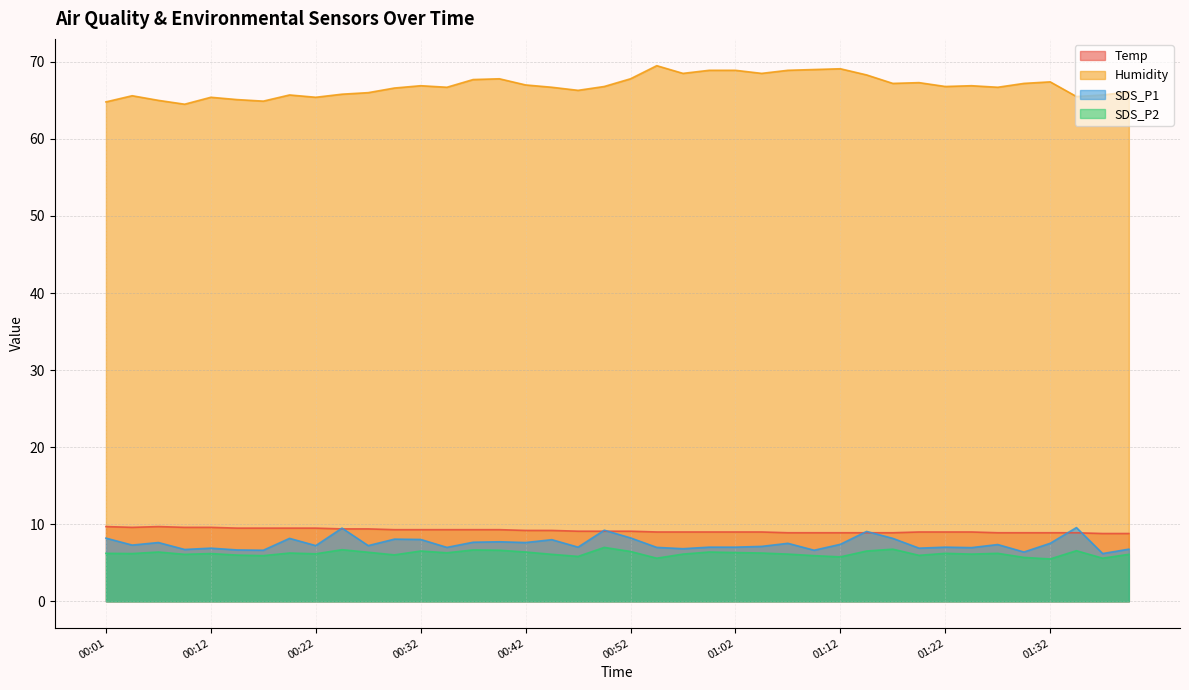

True or false: Temp and Humidity cross at least once.

False